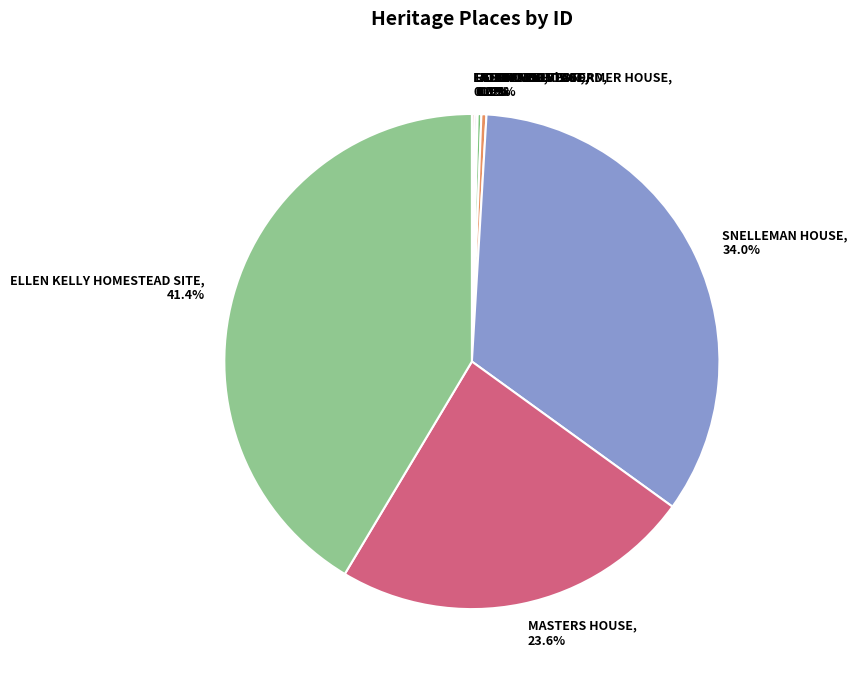

What percentage do DALYS COTTAGE, 0.3% and SNELLEMAN HOUSE, 34.0% together represent?

34.4%